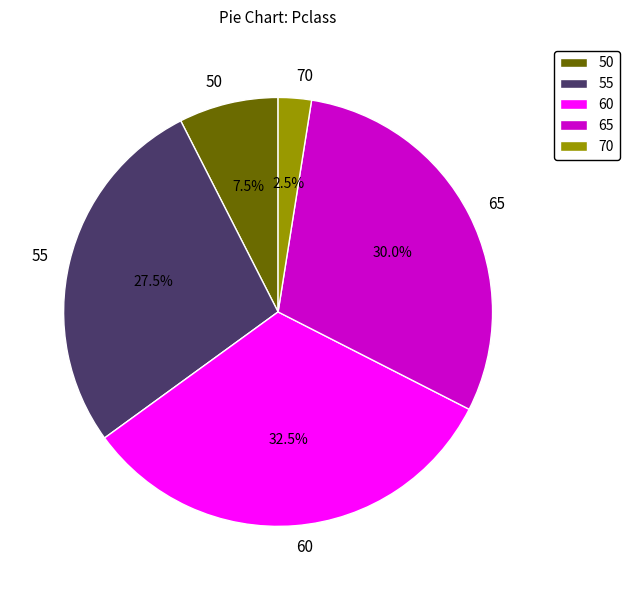

Rank the categories by value from highest to lowest.

60, 65, 55, 50, 70